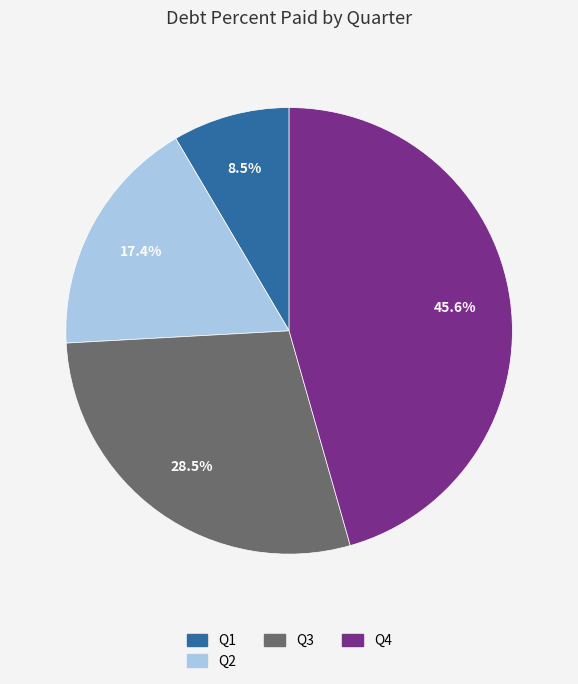

Approximately how many times larger is the value at Q3 compared to Q2?

1.6